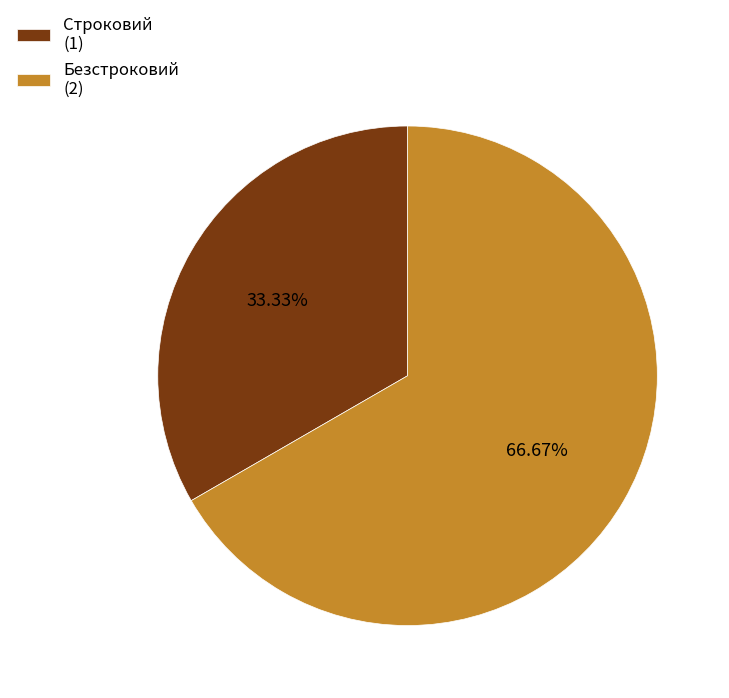

What percentage is NOT represented by Строковий?

66.7%